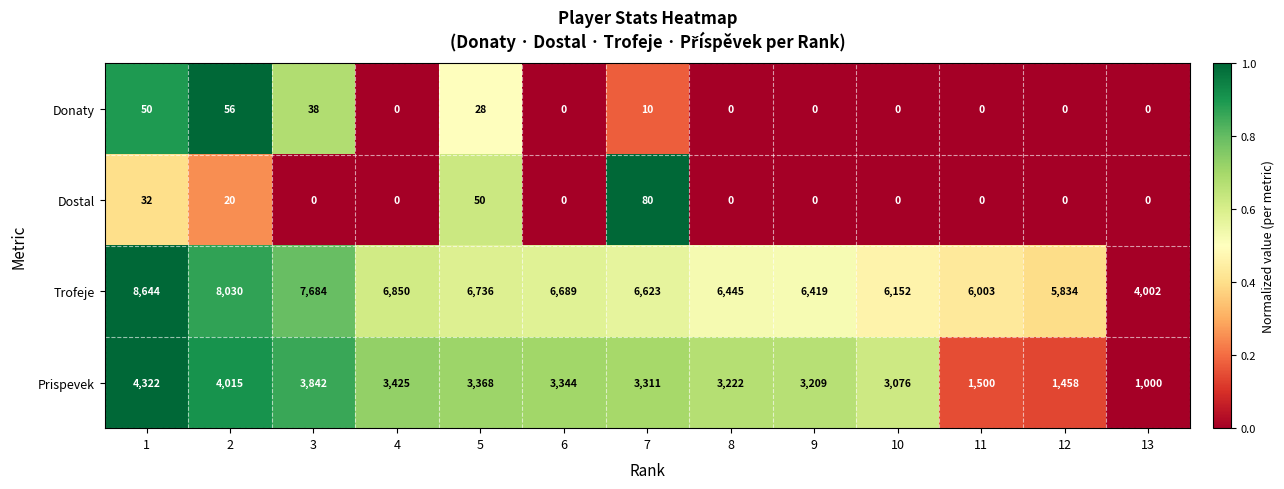

What is the sum of all Dostal values?

182